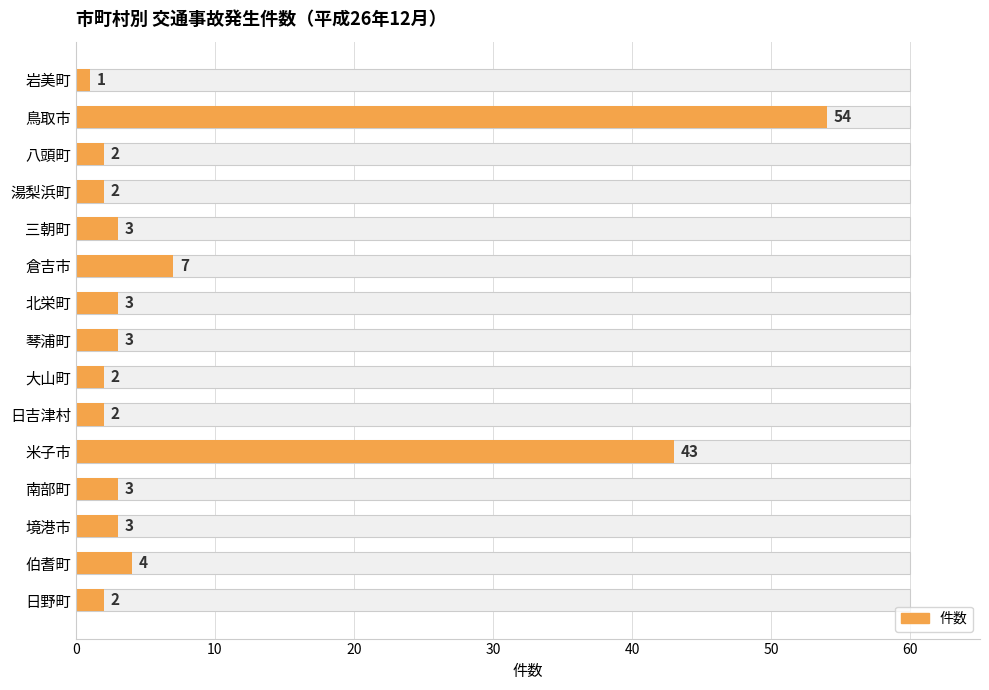

What is the change in value from 鳥取市 to 倉吉市?

-47